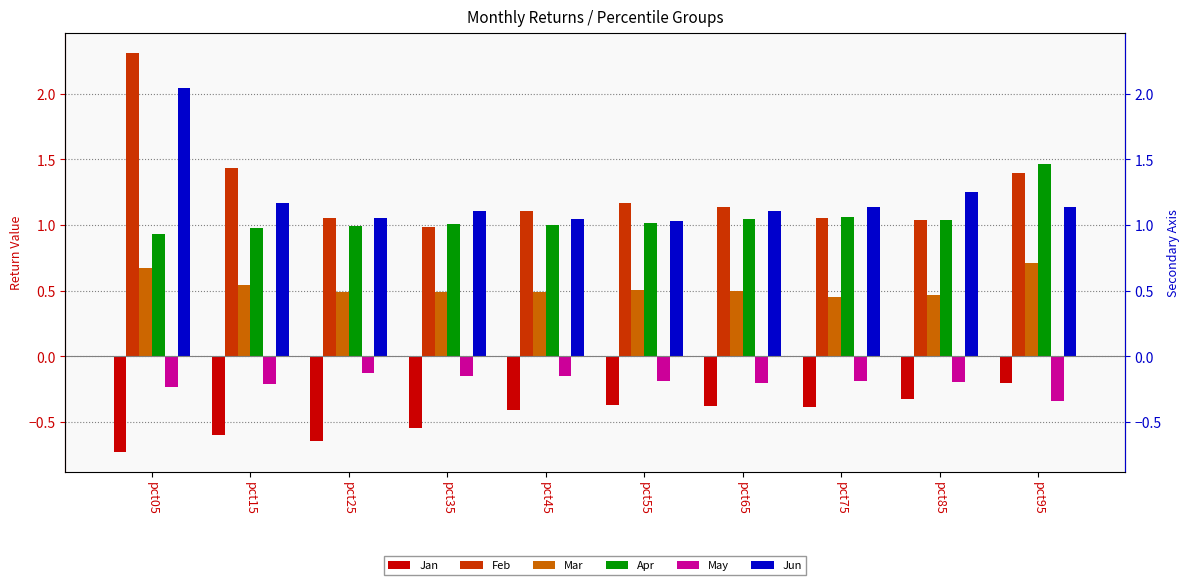

What is the difference between the highest and lowest values at pct35?

1.7